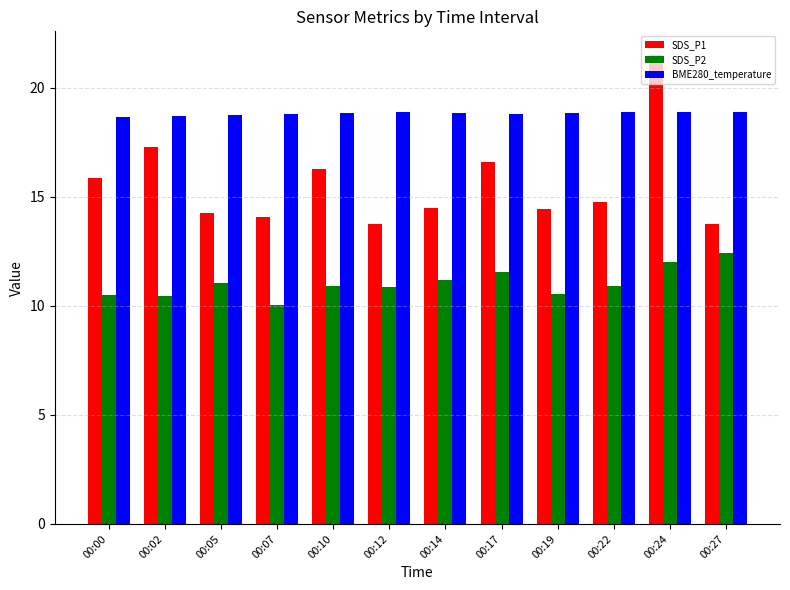

What is the lowest value of the SDS_P2 series?

10.0